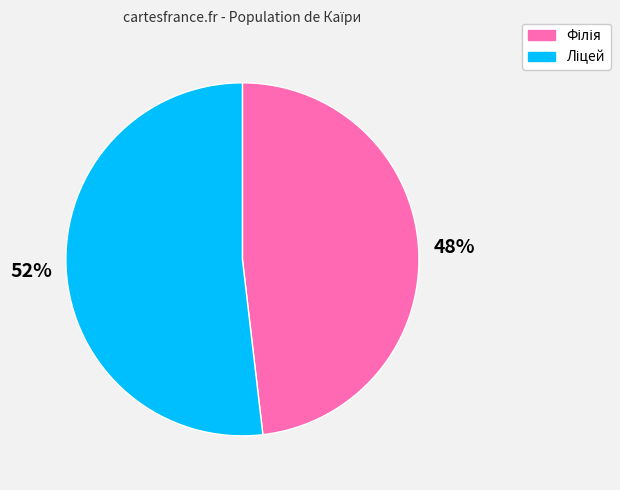

Is there any slice that represents more than half of the pie?

Yes